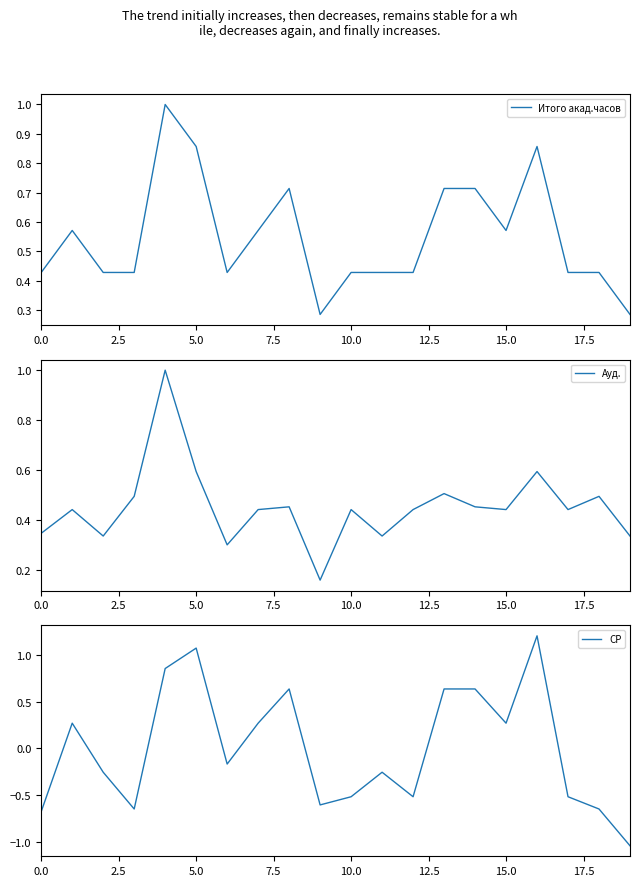

What is the maximum value for Итого акад.часов?

1.0